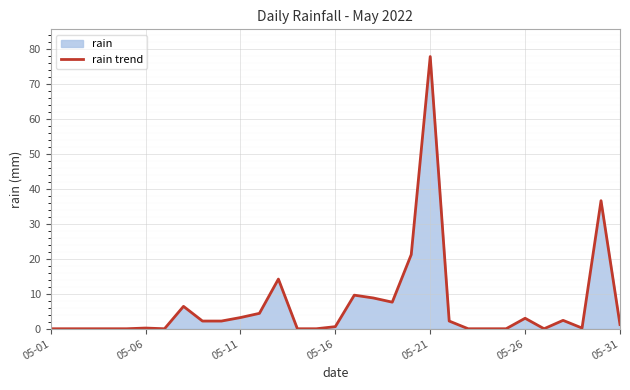

Which label corresponds to the smallest value in the chart?

05-01